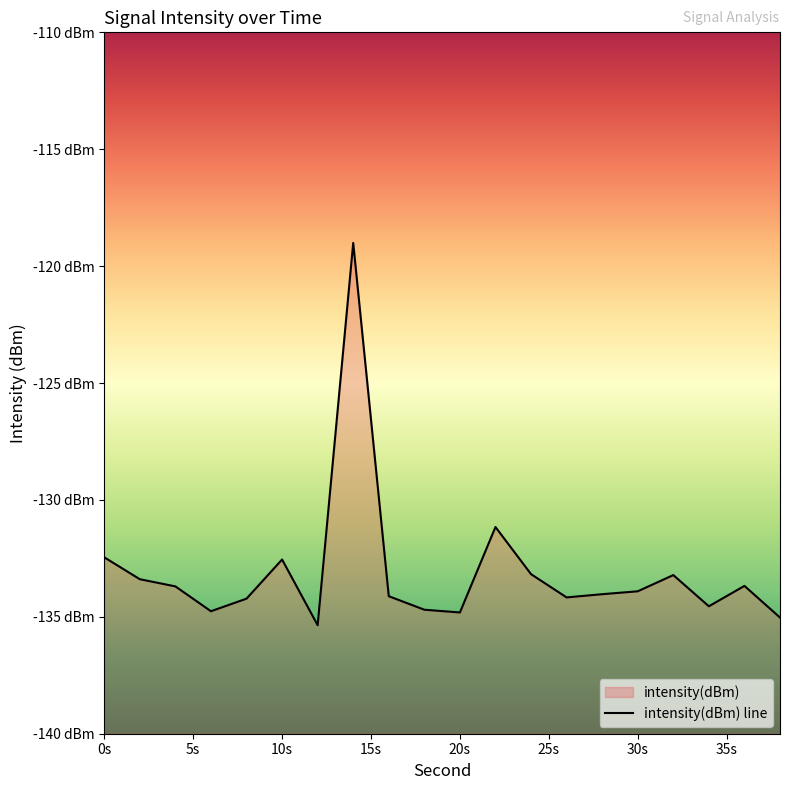

True or false: the data shows -134.8 at 20s.

True